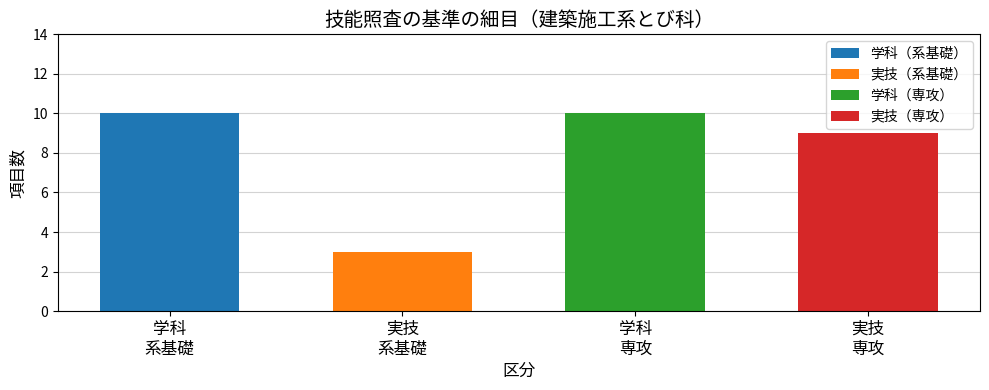

Which series has the largest total across all categories?

学科（系基礎）